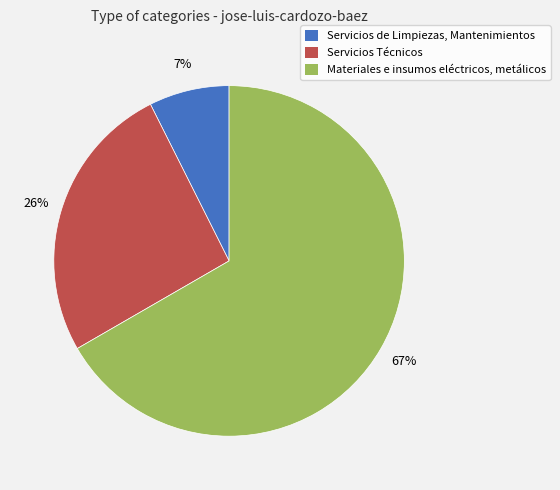

What is the smallest slice in the pie chart?

Servicios de Limpiezas, Mantenimientos